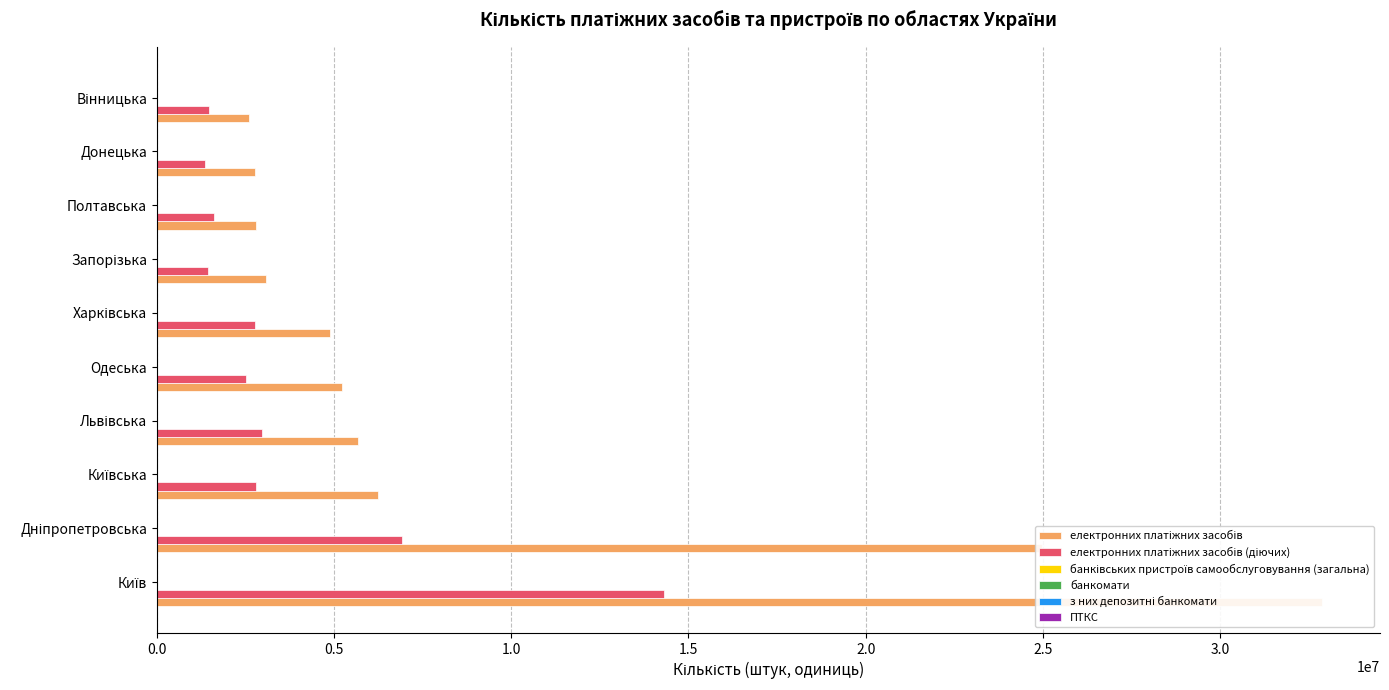

How many bars are there in total?

60